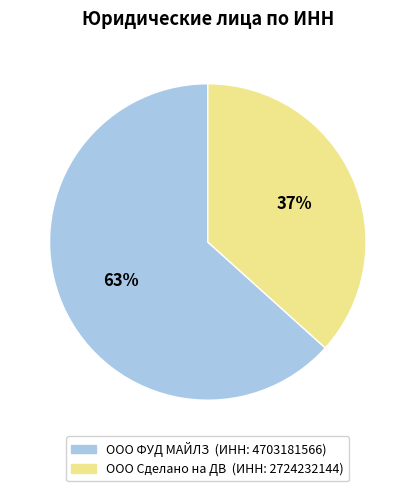

How many segments does this pie chart have?

2